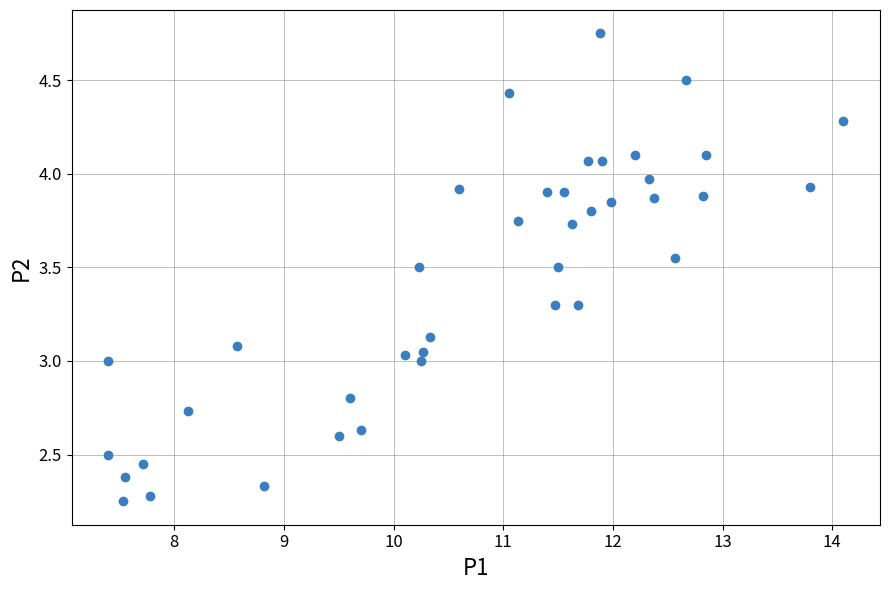

What is the range of X values (max minus min)?

6.7